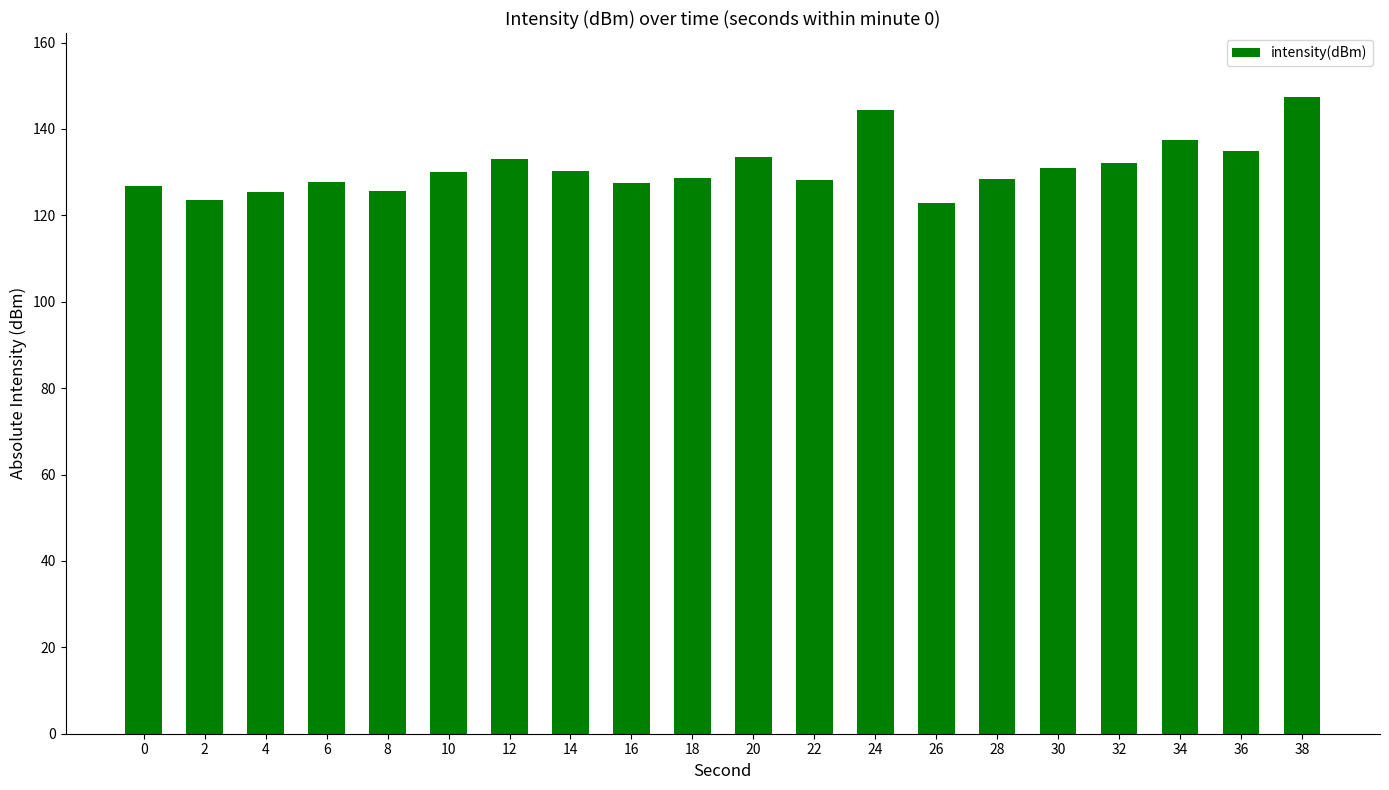

How many distinct data groups are displayed?

1